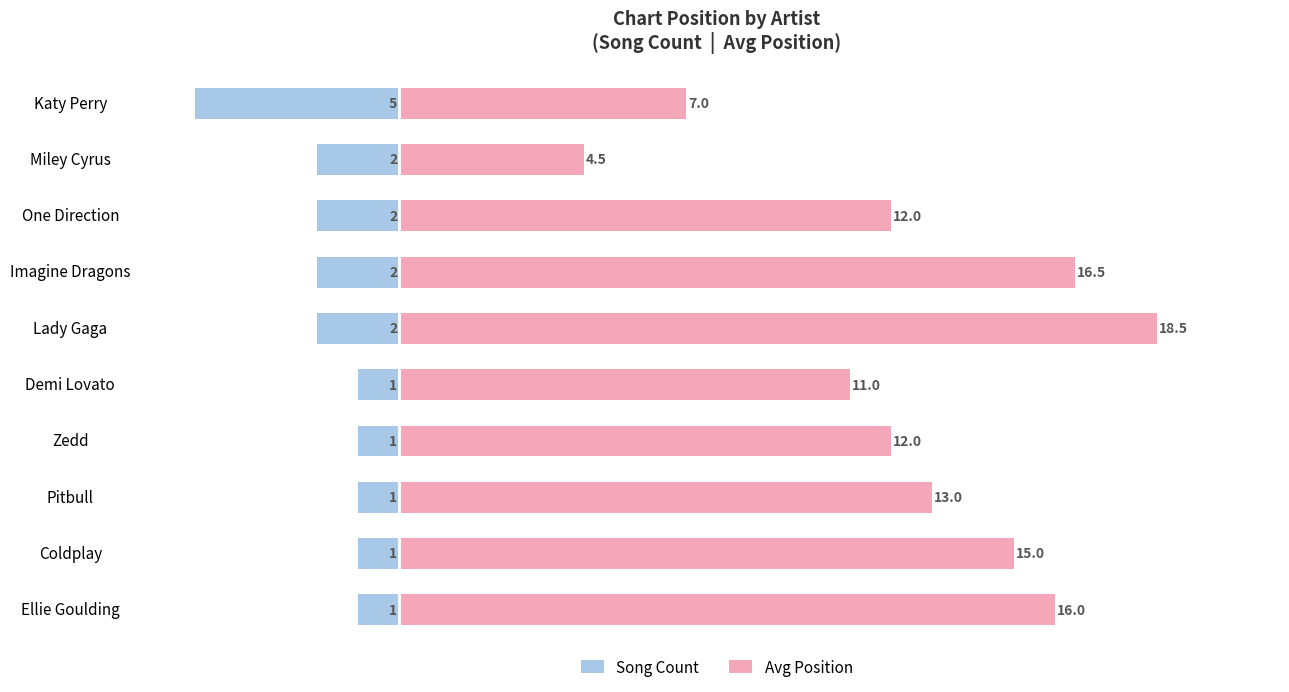

Reading left to right, transcribe all the data shown in this chart.

Song Count: -5.0	-2.0	-2.0	-2.0	-2.0	-1.0	-1.0	-1.0	-1.0	-1.0
Avg Position: 7.0	4.5	12.0	16.5	18.5	11.0	12.0	13.0	15.0	16.0